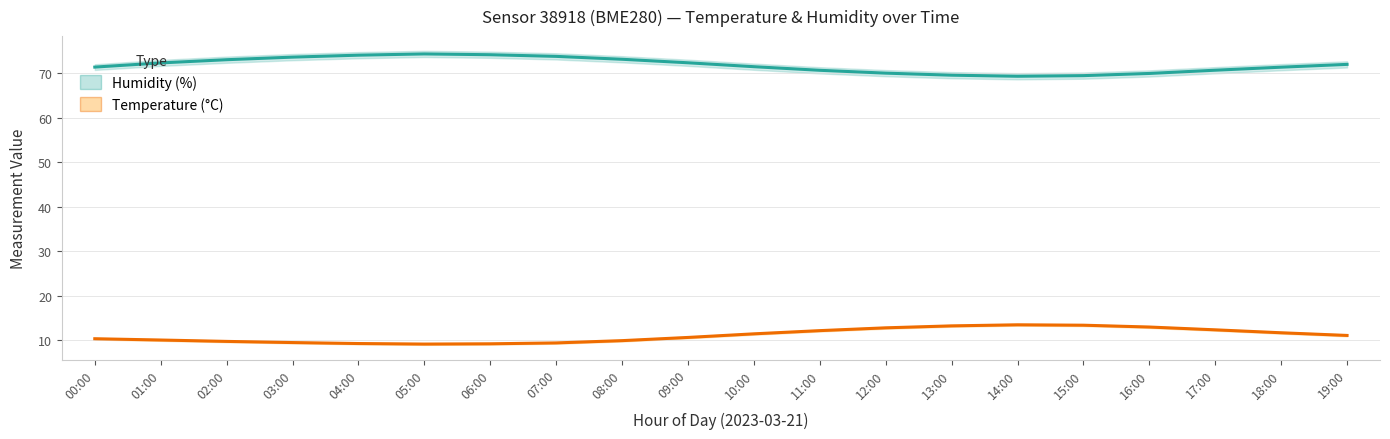

List the series in order of their overall mean, lowest first.

Temperature (°C), Humidity (%)